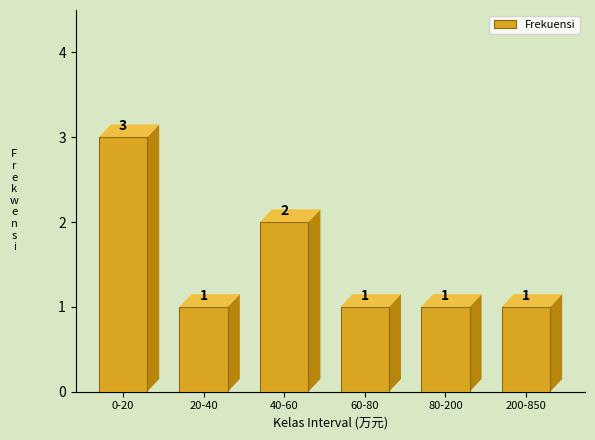

Reading left to right, list all the values displayed in this chart.

0-20=3	20-40=1	40-60=2	60-80=1	80-200=1	200-850=1